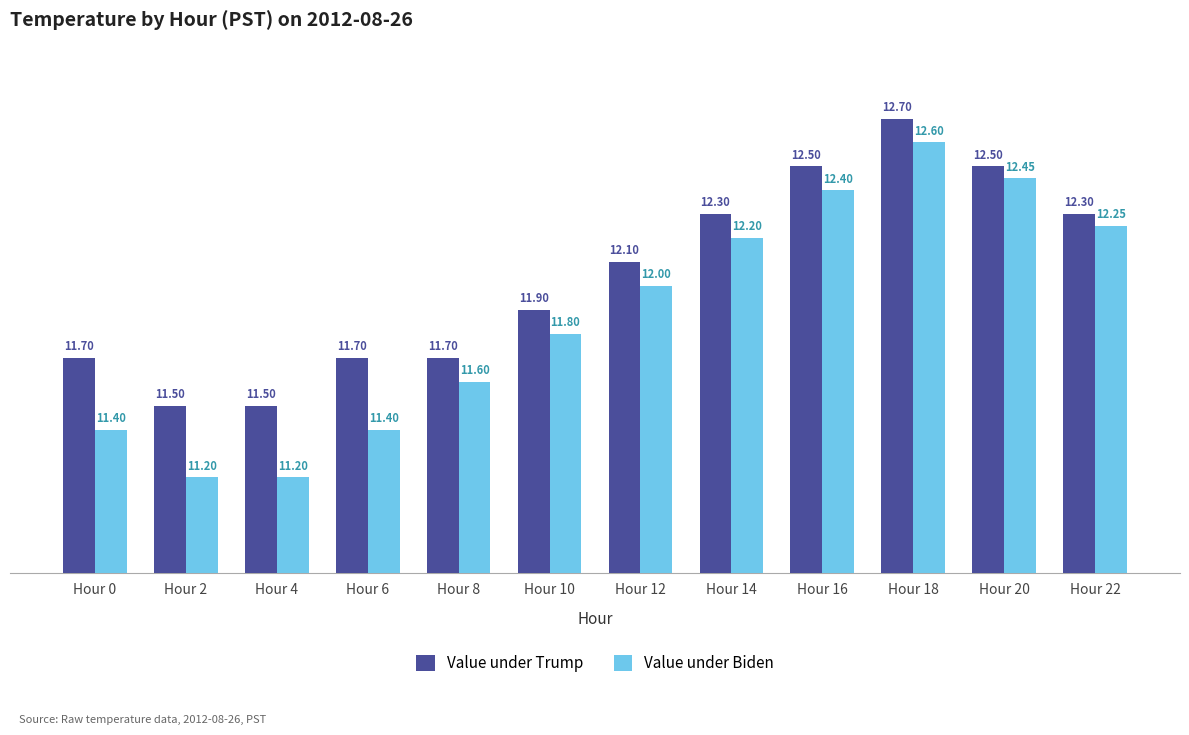

Does the chart contain any negative values?

No